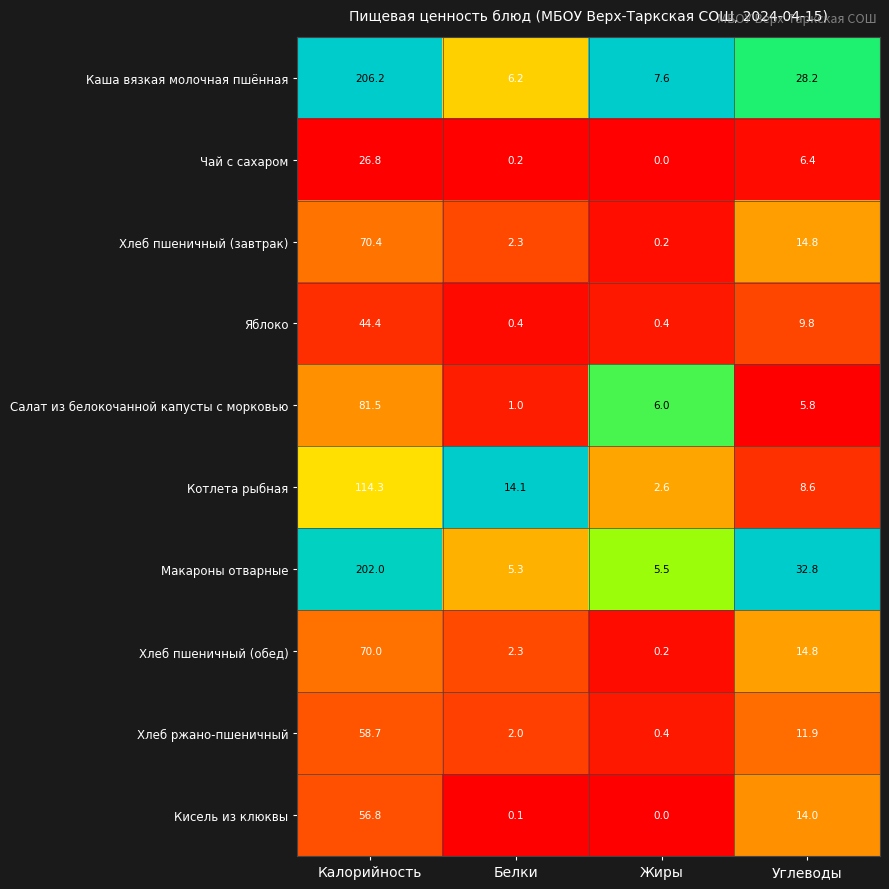

Is it true that Котлета рыбная equals 1.6 at Жиры?

False